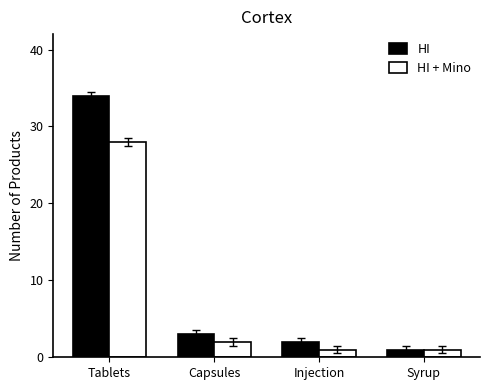

Reading right to left, extract all data points from this chart.

HI: 1	2	3	34
HI + Mino: 1	1	2	28